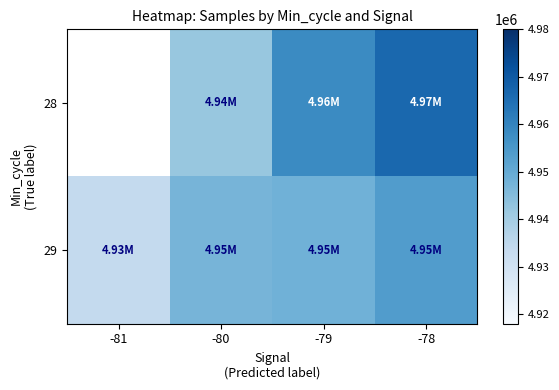

What is the sum of the 29 values at -79 and -80?

9895388.1